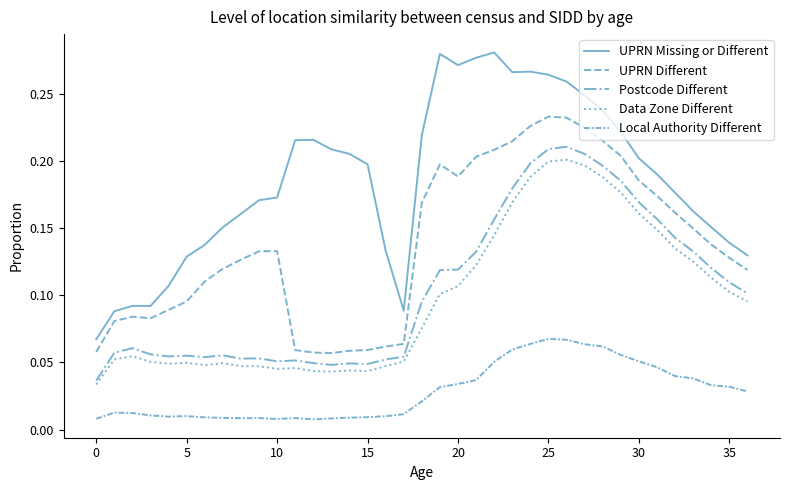

How many lines are shown in the chart?

5